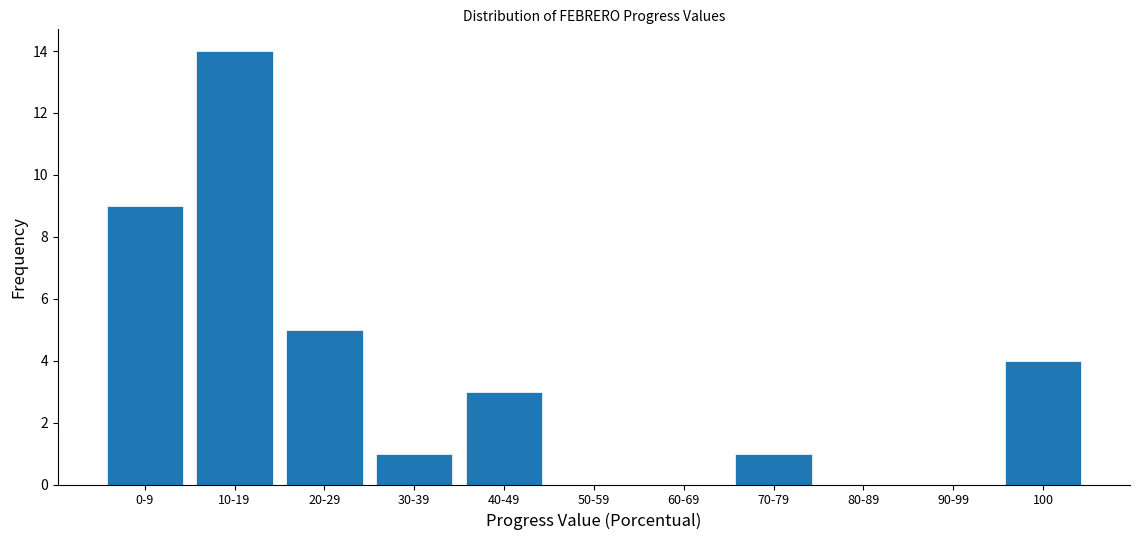

Reading left to right, what are all the values shown in this chart?

0-9=9	10-19=14	20-29=5	30-39=1	40-49=3	50-59=0	60-69=0	70-79=1	80-89=0	90-99=0	100=4